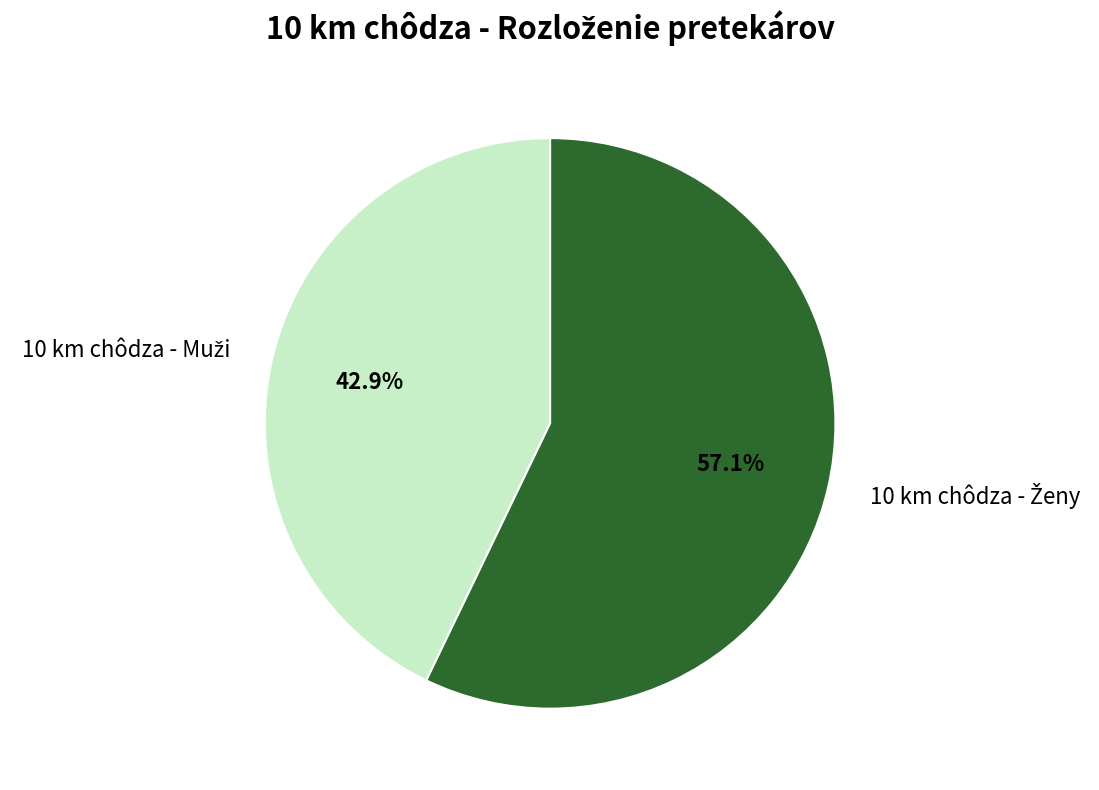

Is there any slice that represents more than half of the pie?

Yes